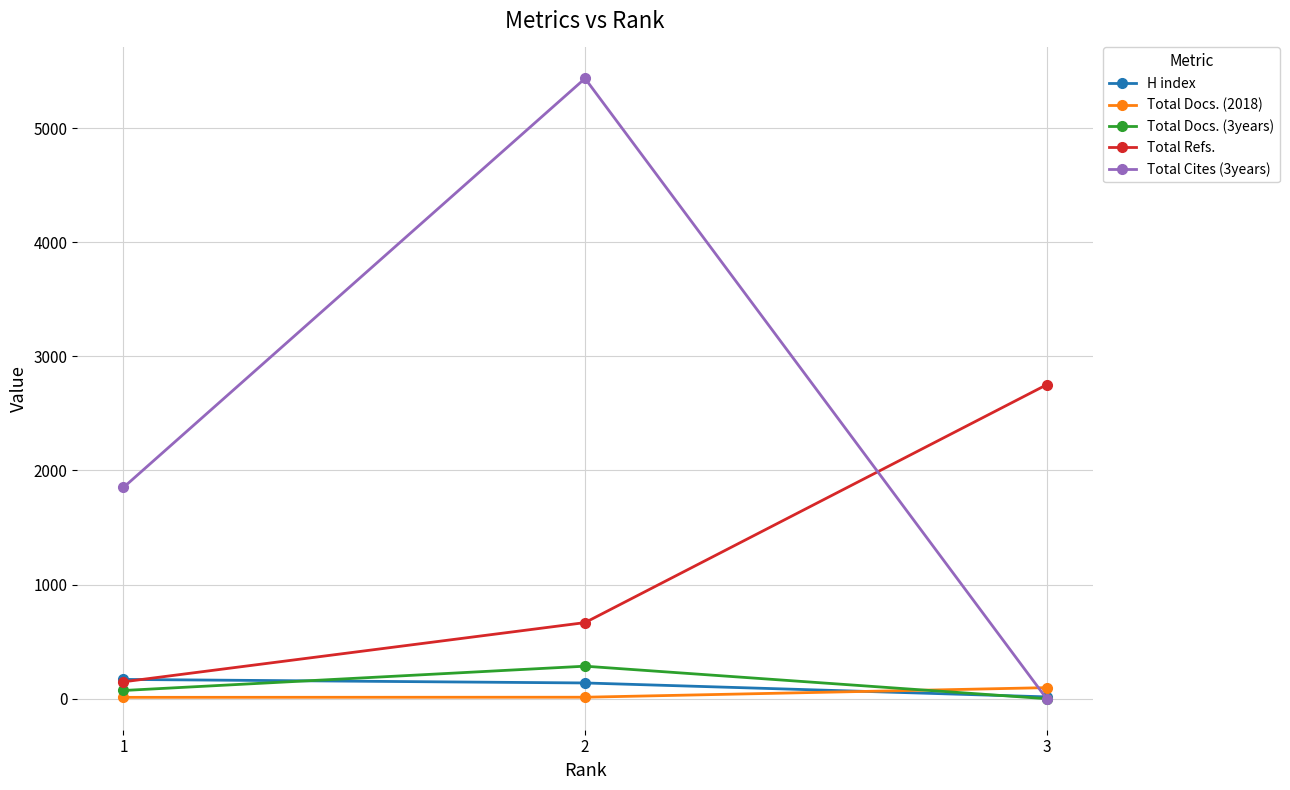

What is the average value of the Total Refs. series?

1189